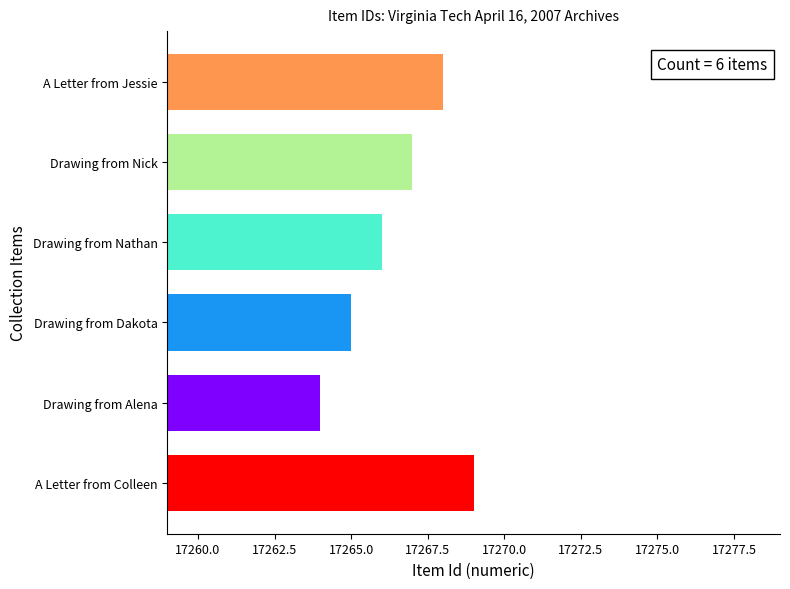

List the labels in order of value, largest first.

A Letter from Colleen, A Letter from Jessie, Drawing from Nick, Drawing from Nathan, Drawing from Dakota, Drawing from Alena